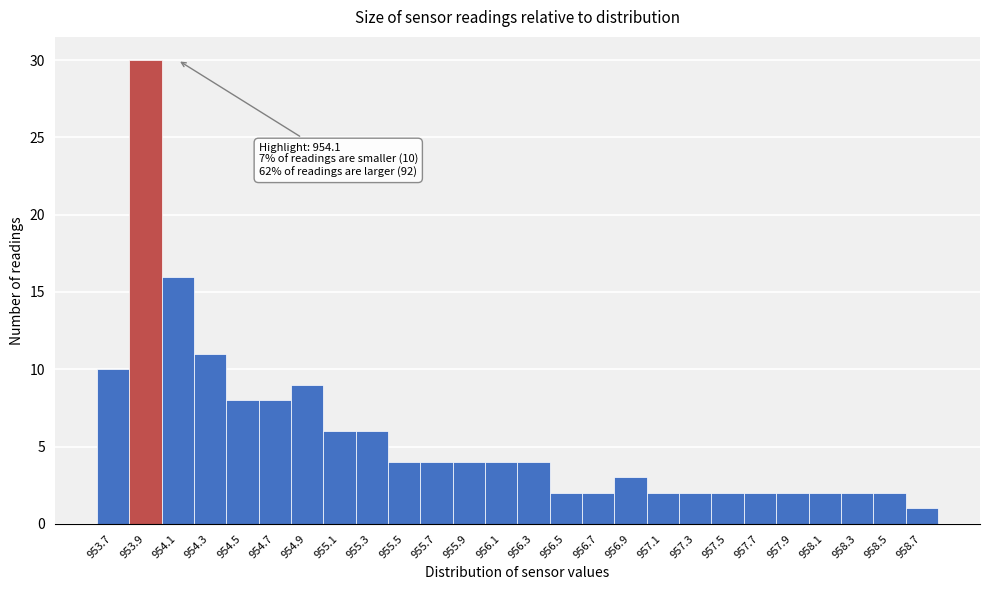

Reading right to left, what are all the values shown in this chart?

958.7=1	958.5=2	958.3=2	958.1=2	957.9=2	957.7=2	957.5=2	957.3=2	957.1=2	956.9=3	956.7=2	956.5=2	956.3=4	956.1=4	955.9=4	955.7=4	955.5=4	955.3=6	955.1=6	954.9=9	954.7=8	954.5=8	954.3=11	954.1=16	953.9=30	953.7=10